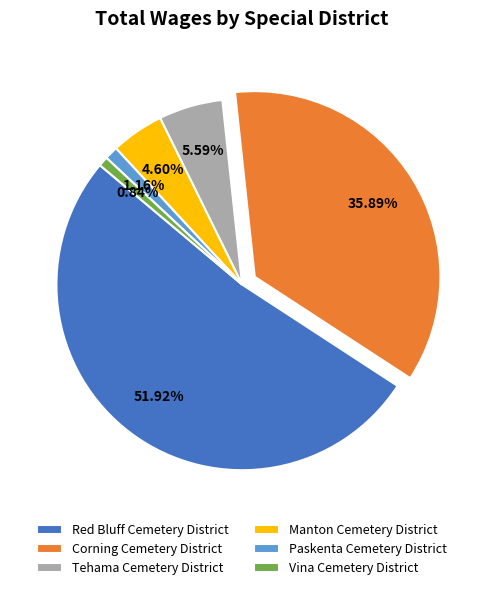

Is Vina Cemetery District the majority of the pie?

No